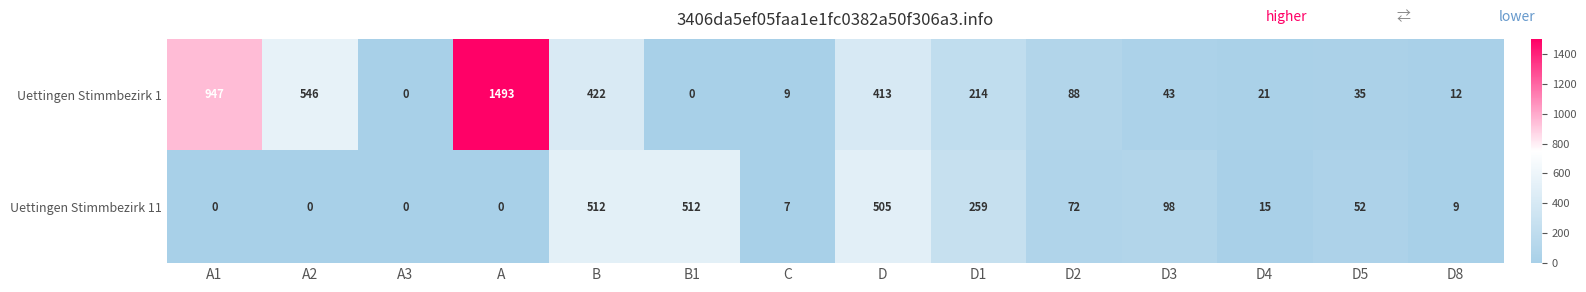

Reading right to left, list all the values displayed in this chart.

Uettingen Stimmbezirk 1: 12	35	21	43	88	214	413	9	0	422	1493	0	546	947
Uettingen Stimmbezirk 11: 9	52	15	98	72	259	505	7	512	512	0	0	0	0